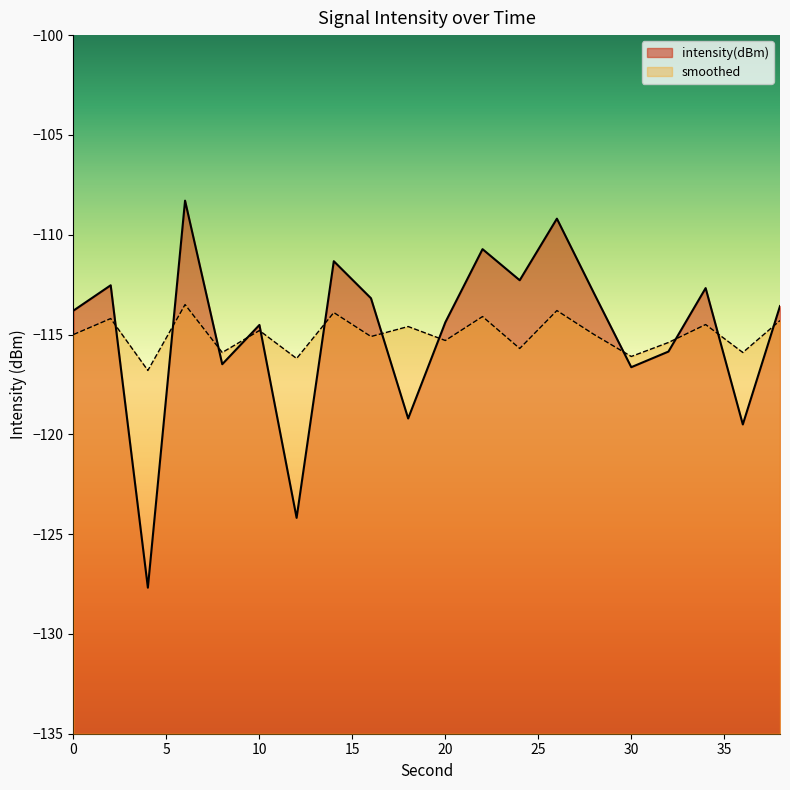

Does the chart display data point markers on the line(s)?

No